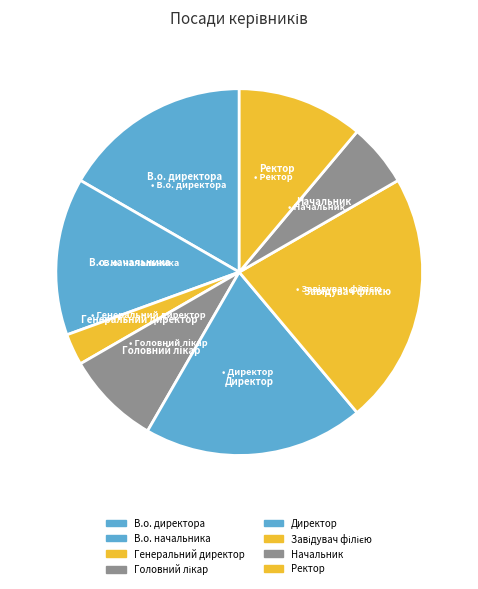

Which has a higher value, Начальник or В.о. директора?

В.о. директора